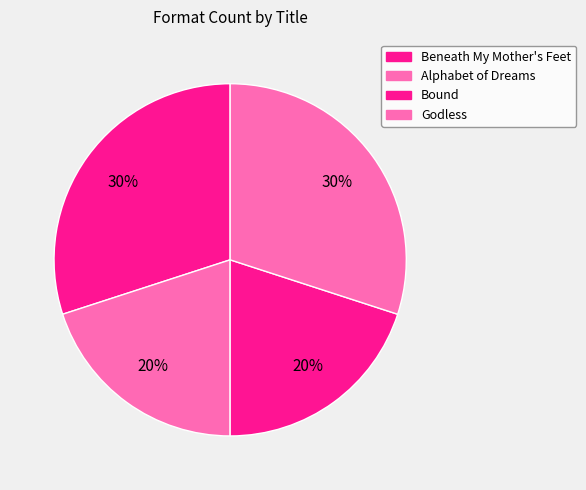

Count the number of slices in the pie.

4